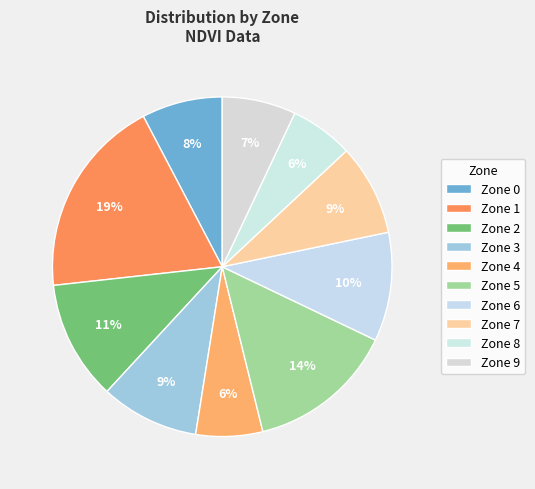

Rank the categories by value from lowest to highest.

Zone 8, Zone 4, Zone 9, Zone 0, Zone 7, Zone 3, Zone 6, Zone 2, Zone 5, Zone 1